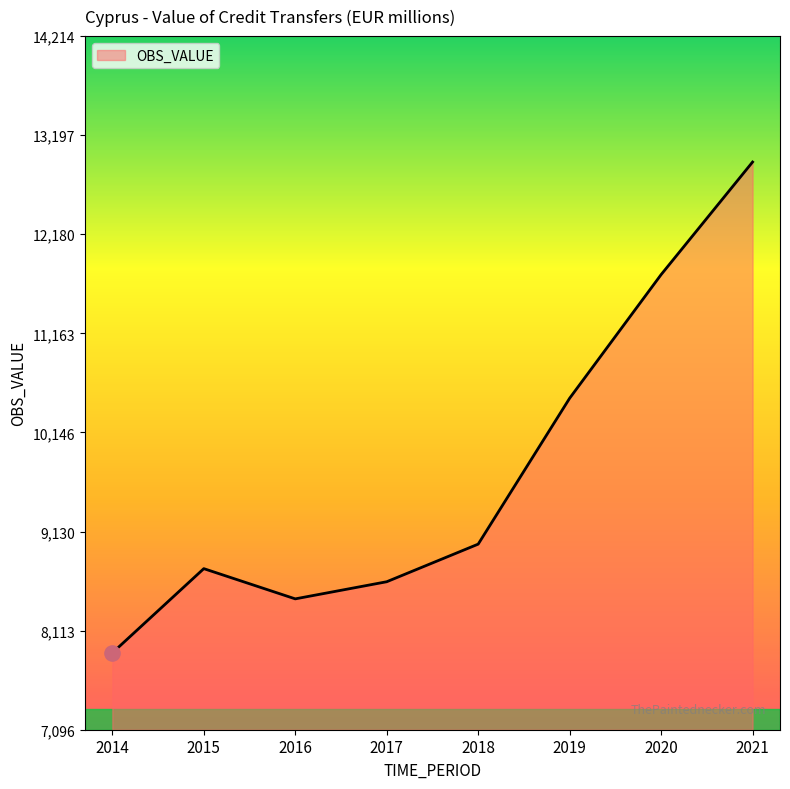

Which has a higher value, 2014 or 2020?

2020